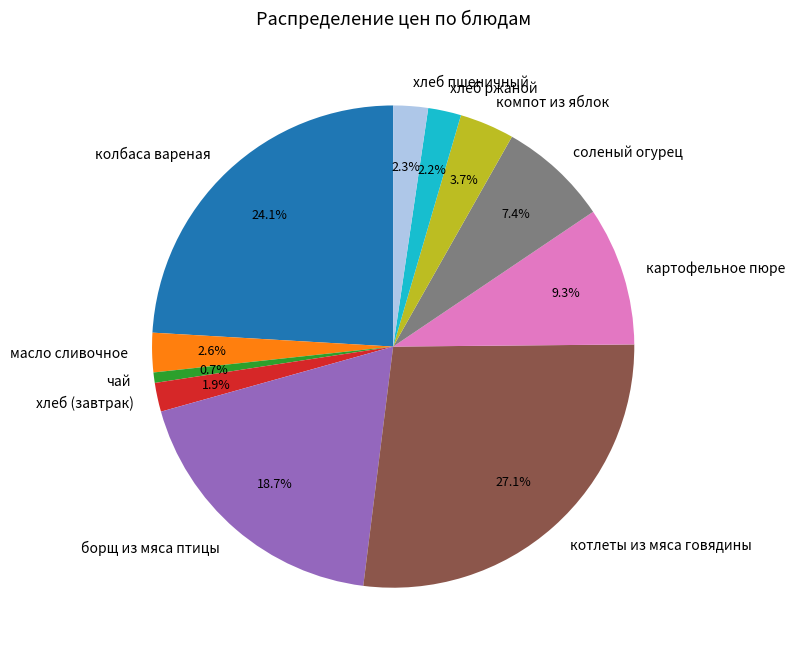

What portion of the pie excludes соленый огурец?

92.6%